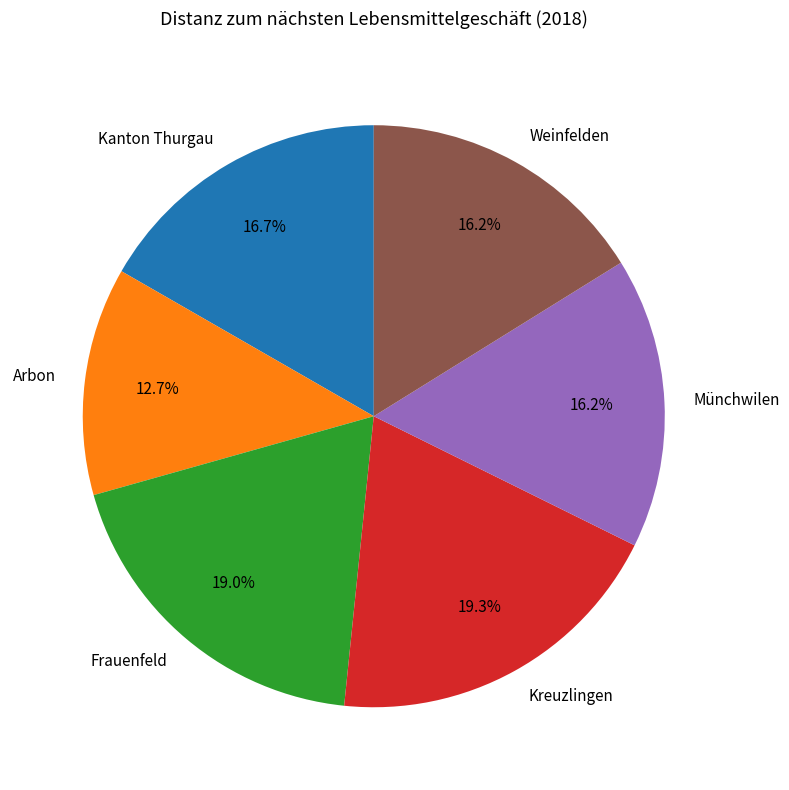

To the nearest percent, what portion does Arbon represent?

13%